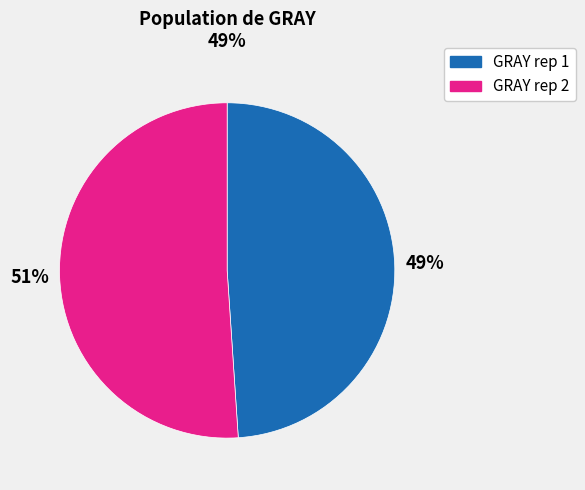

What is the smallest slice in the pie chart?

GRAY rep 1